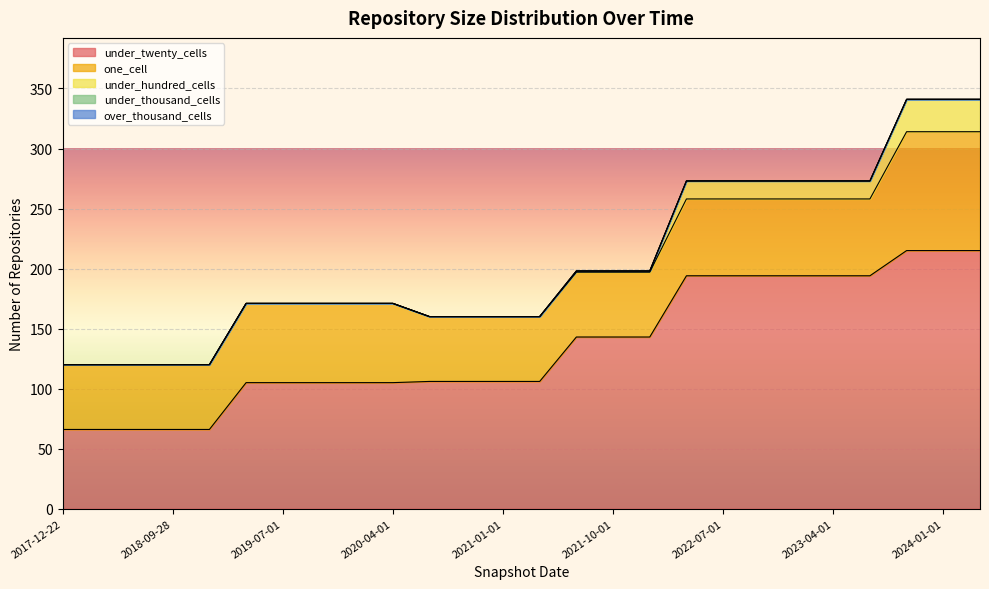

Reading left to right, extract all data points from this chart.

under_twenty_cells: 66	66	66	66	66	105	105	105	105	105	106	106	106	106	143	143	143	194	194	194	194	194	194	215	215	215
one_cell: 54	54	54	54	54	66	66	66	66	66	54	54	54	54	54	54	54	64	64	64	64	64	64	99	99	99
under_hundred_cells: 0	0	0	0	0	0	0	0	0	0	0	0	0	0	1	1	1	15	15	15	15	15	15	27	27	27
under_thousand_cells: 0	0	0	0	0	0	0	0	0	0	0	0	0	0	0	0	0	0	0	0	0	0	0	0	0	0
over_thousand_cells: 0	0	0	0	0	0	0	0	0	0	0	0	0	0	0	0	0	0	0	0	0	0	0	0	0	0